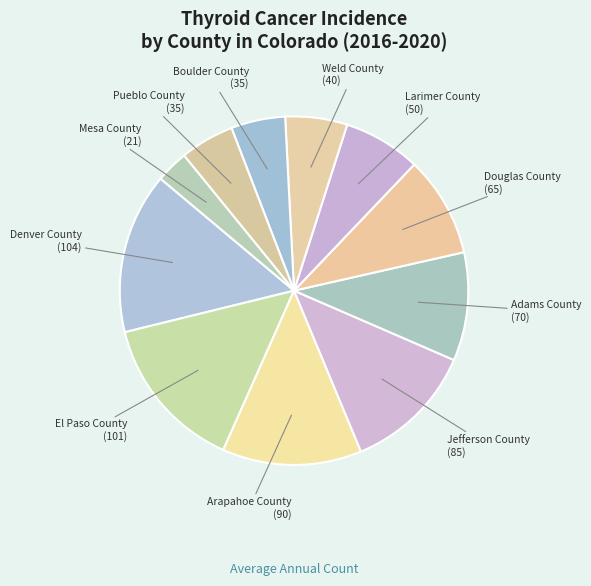

The El Paso County slice represents 15% of the pie. True or false?

True